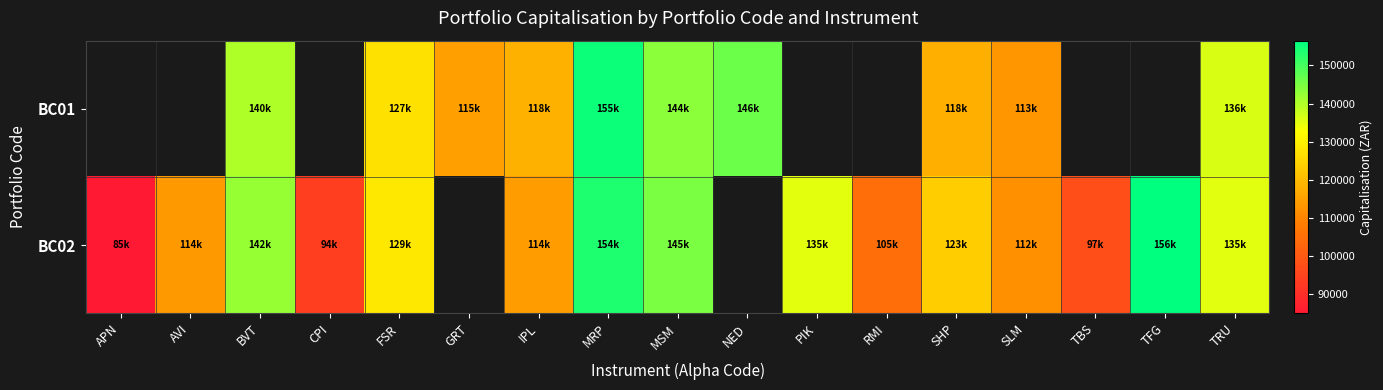

At which category is the sum across all series the highest?

MRP